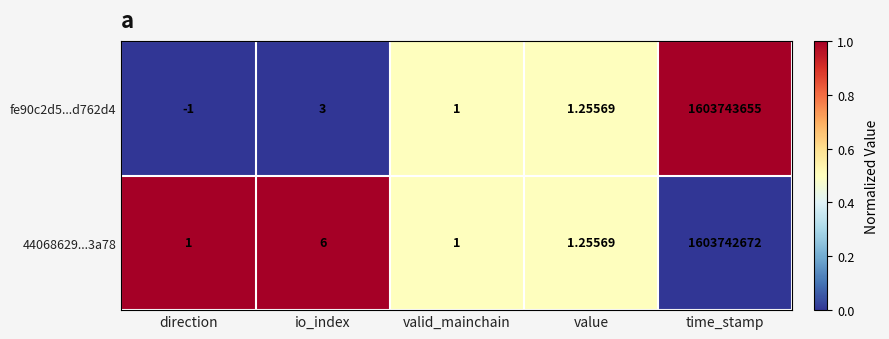

At which category is the sum across all series the highest?

time_stamp